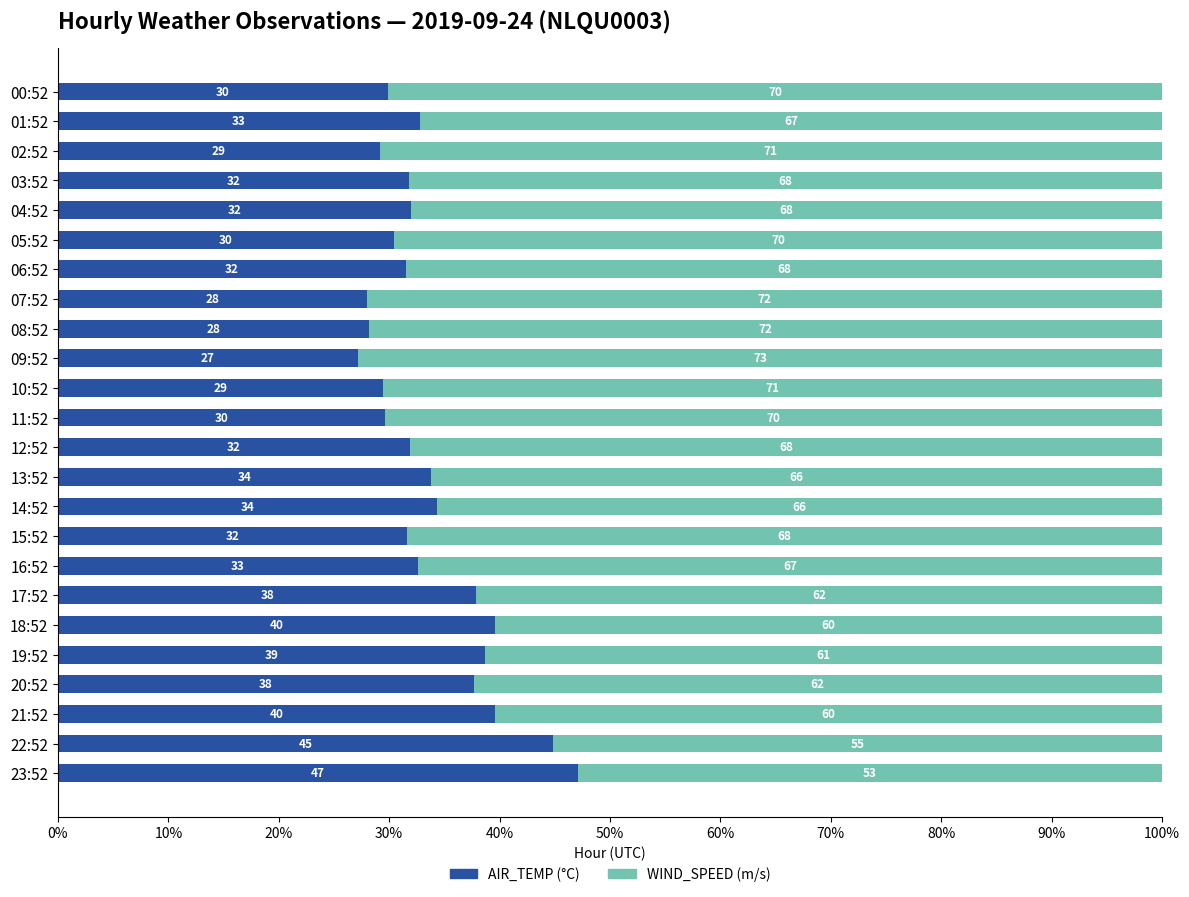

What is the total value across all series at 16:52?

100.0